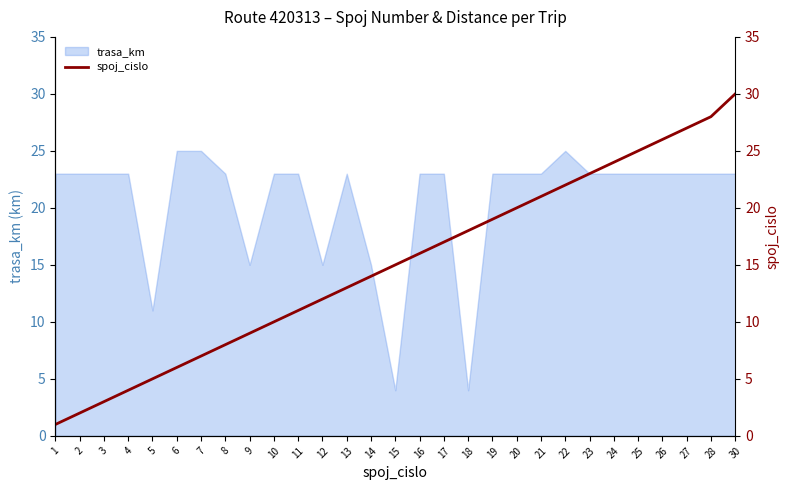

What value does the trasa_km series have at 10?

23